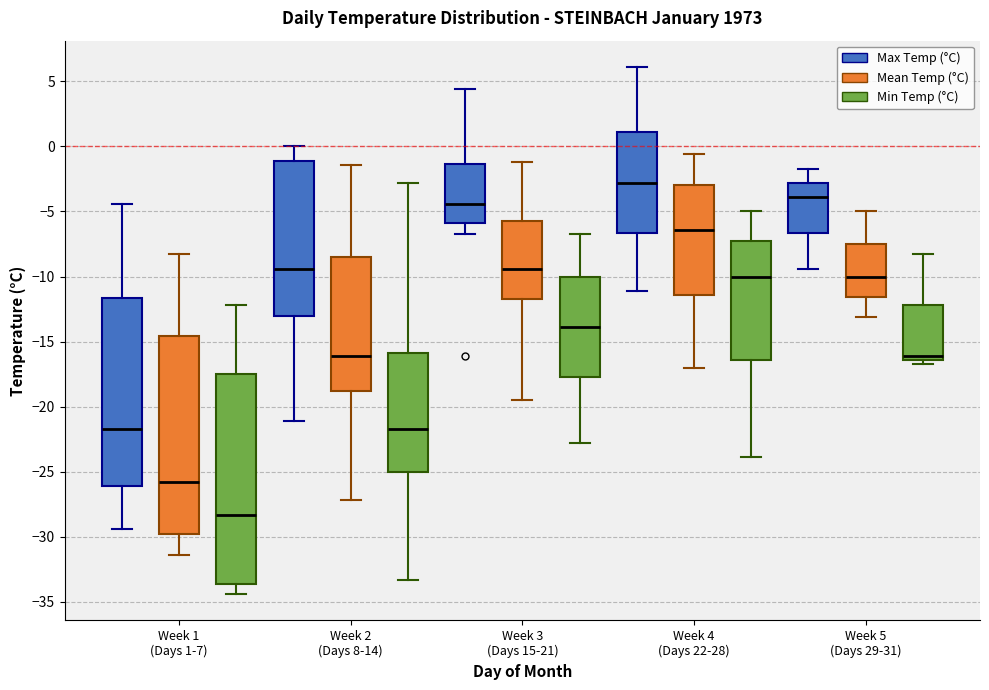

Where does the lower whisker of the box for Week 3 (Days 15-21) (Max Temp (°C)) end on the y-axis? The values are not printed on the chart, so give them approximately, as read against the axis.

-6.5